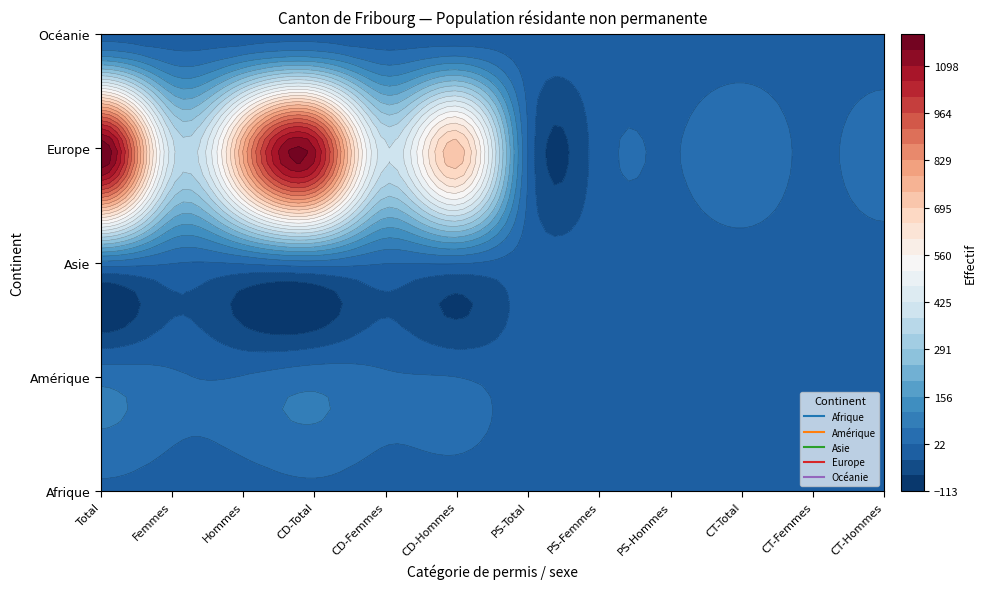

List the labels in order of Amérique value, smallest first.

6, 7, 8, 10, 11, 9, 5, 2, 4, 1, 3, 0